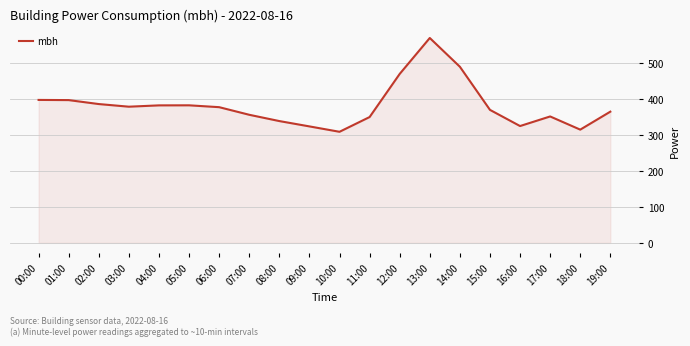

True or false: the data has more than 0 interior local peaks.

True